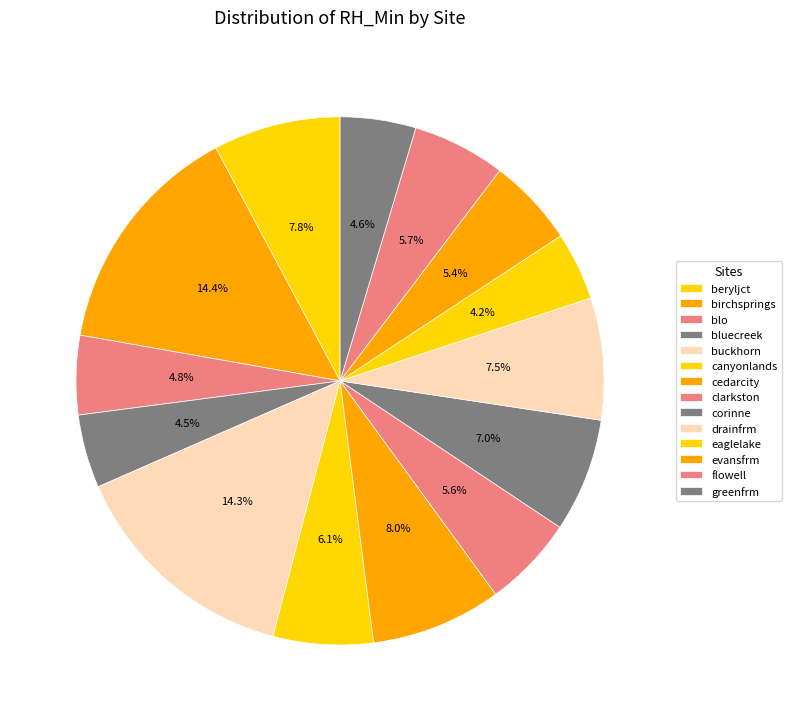

How many slices are in this pie chart?

14